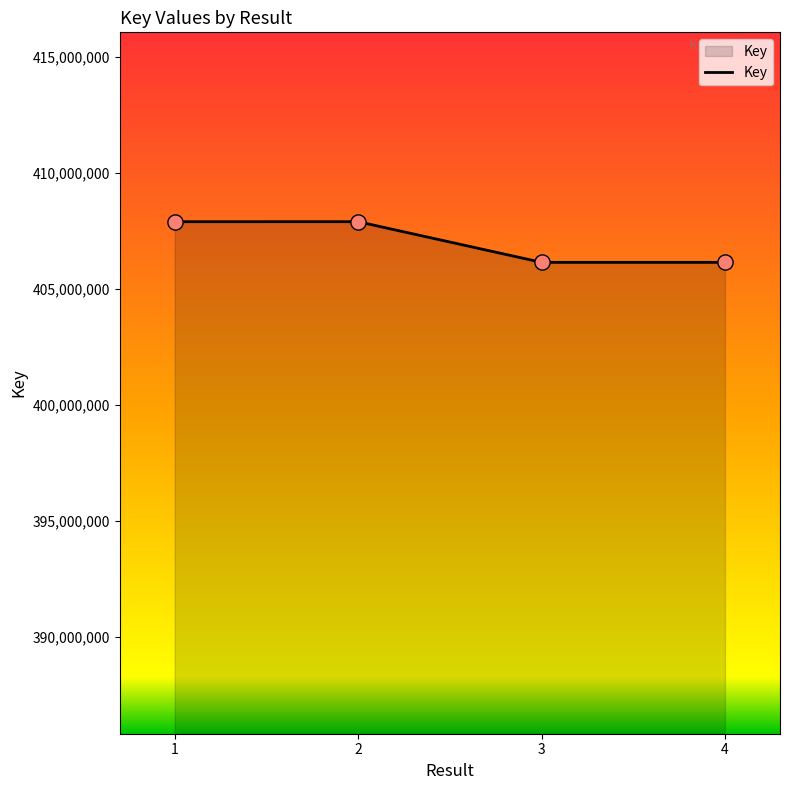

What is the change in value from 2 to 3?

-1750862